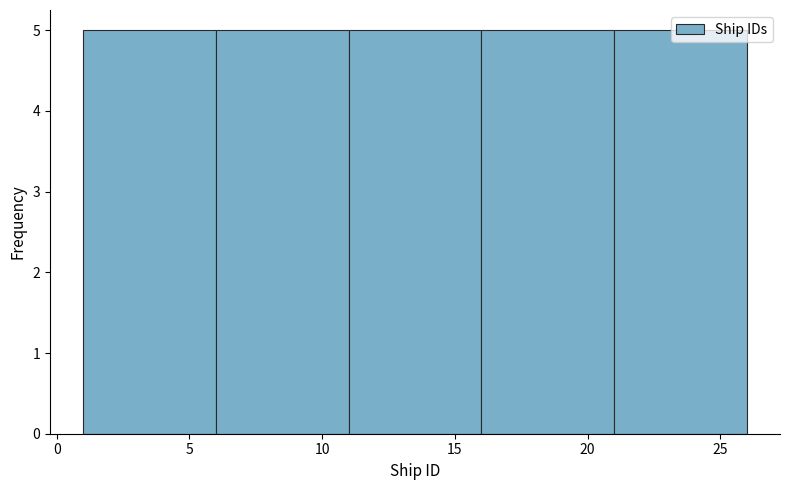

What is the height of the bar covering 6 to 11 on the x-axis? The values are not printed on the chart, so give them approximately, as read against the axis.

5